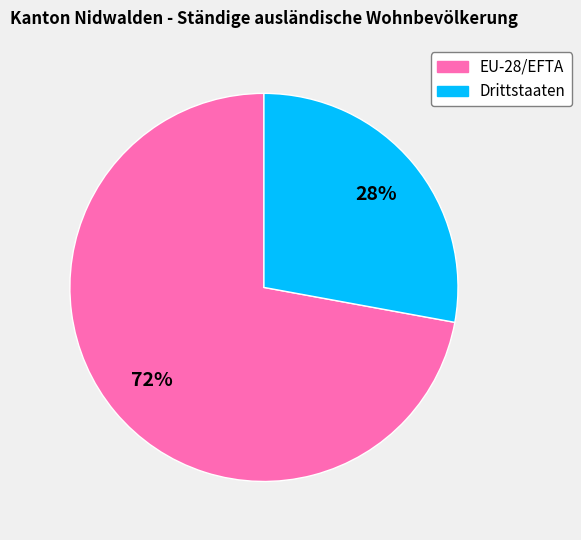

What percentage is the Drittstaaten slice, to the nearest percent?

28%